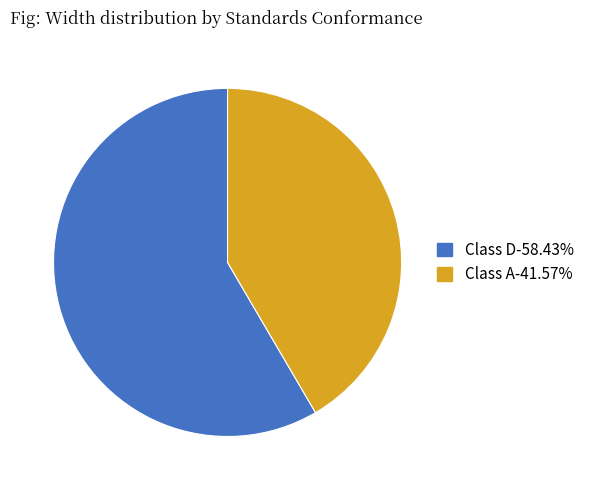

Does any single category account for the majority?

Yes